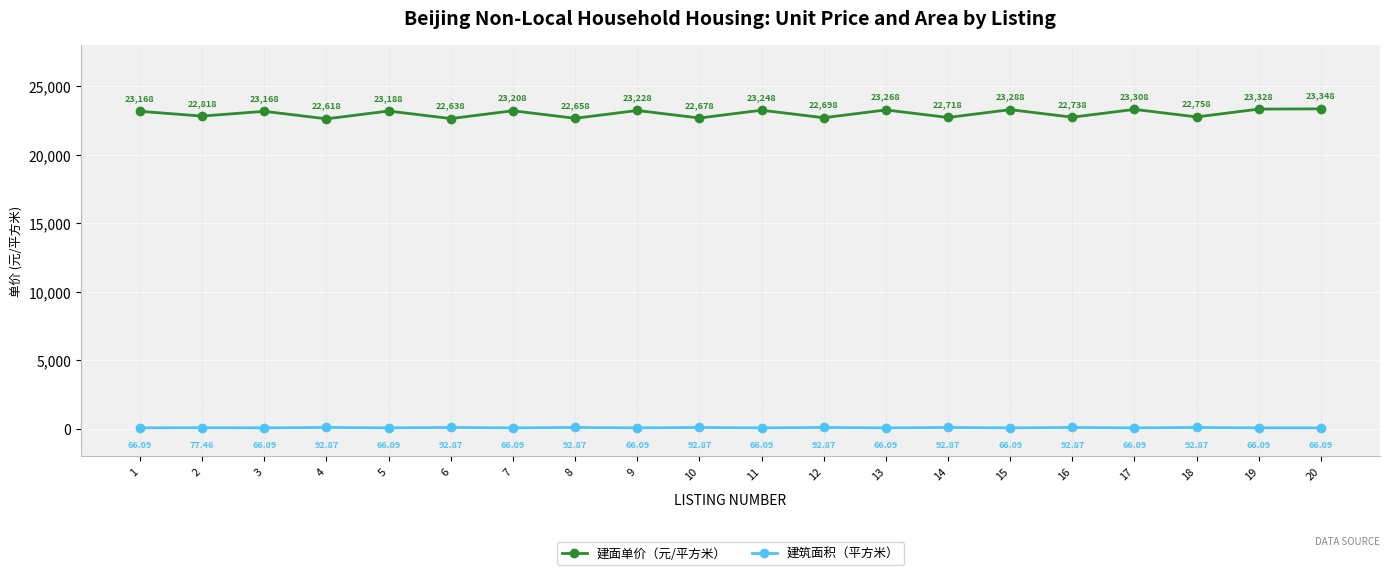

True or false: 建筑面积（平方米） has more than 2 points higher than both neighbors.

True